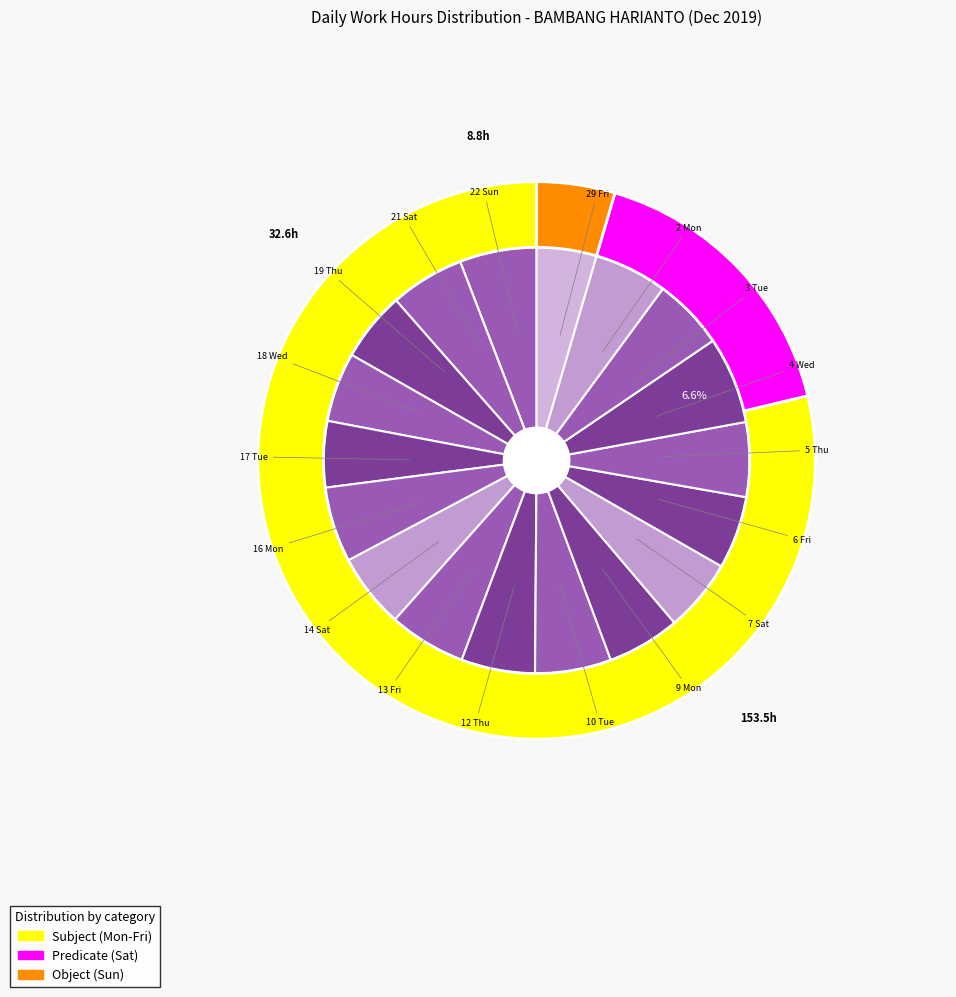

What portion of the pie excludes 10 Tue?

94.4%